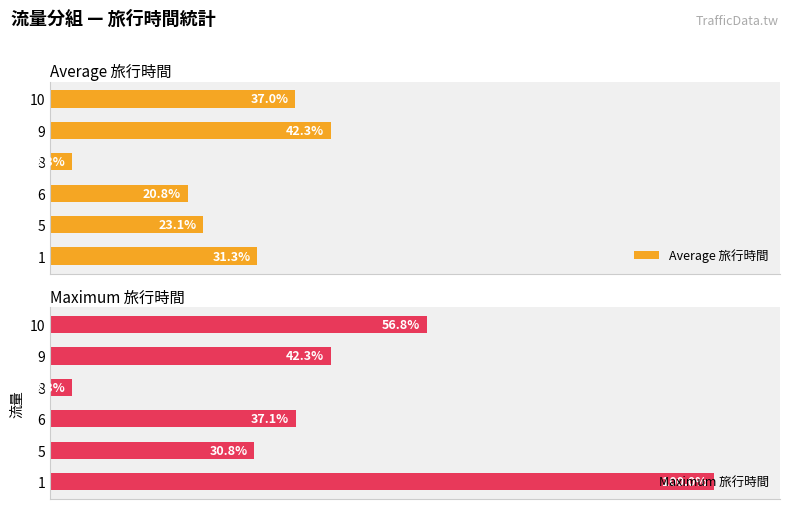

How many bars are there in total?

12